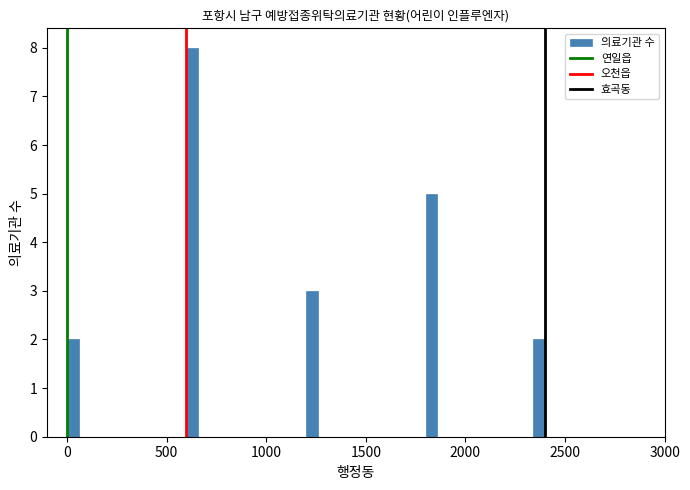

Read against the x-axis, roughly where is the centre of the tallest bar?

650